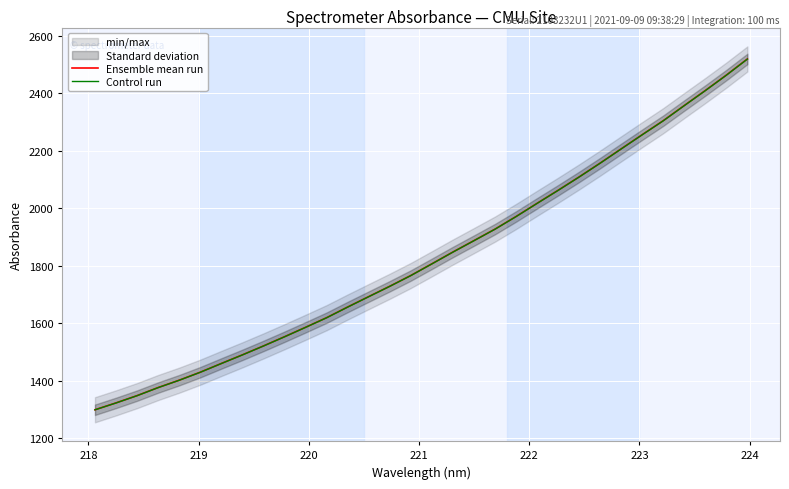

Rank the series by their maximum value, from lowest to highest.

Control run, Ensemble mean run